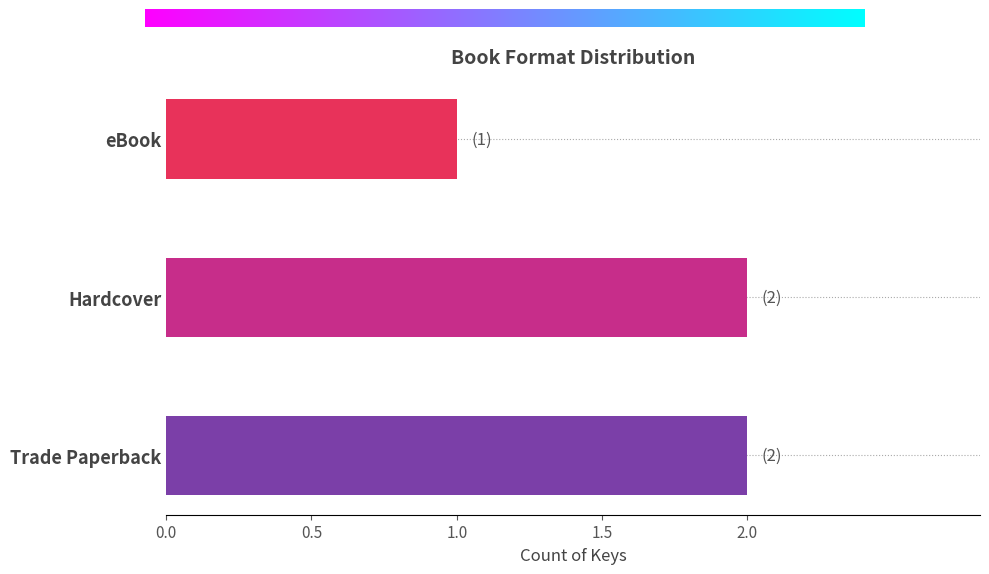

Which label corresponds to the smallest value in the chart?

eBook